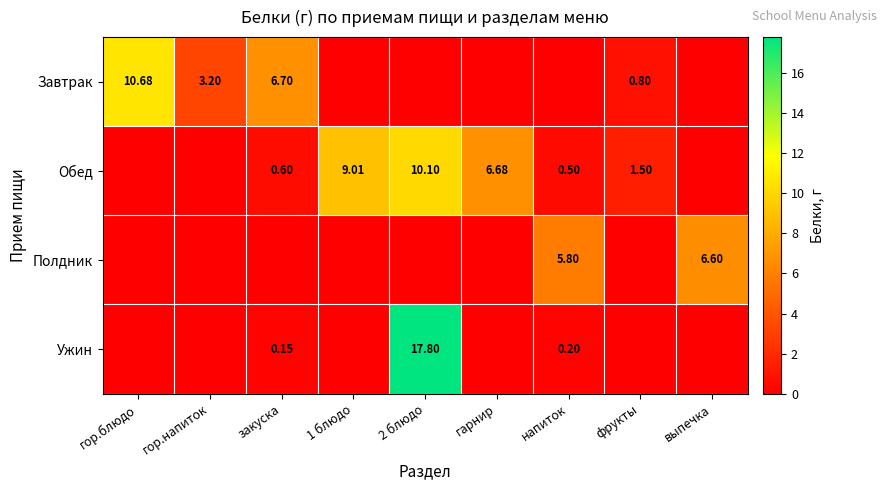

At which label is Завтрак closest to 5?

закуска